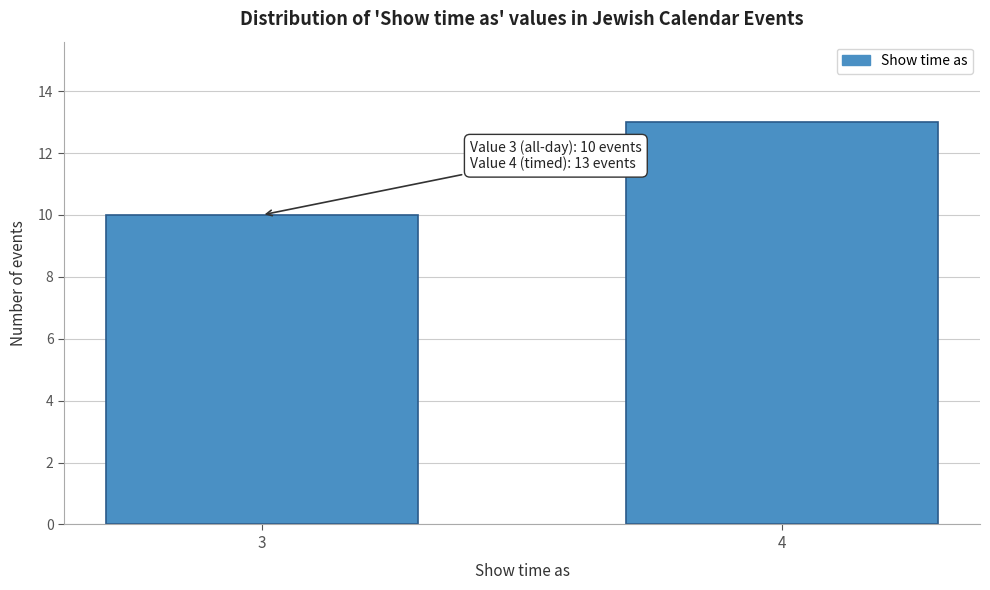

Reading left to right, what are all the values shown in this chart?

3=10	4=13